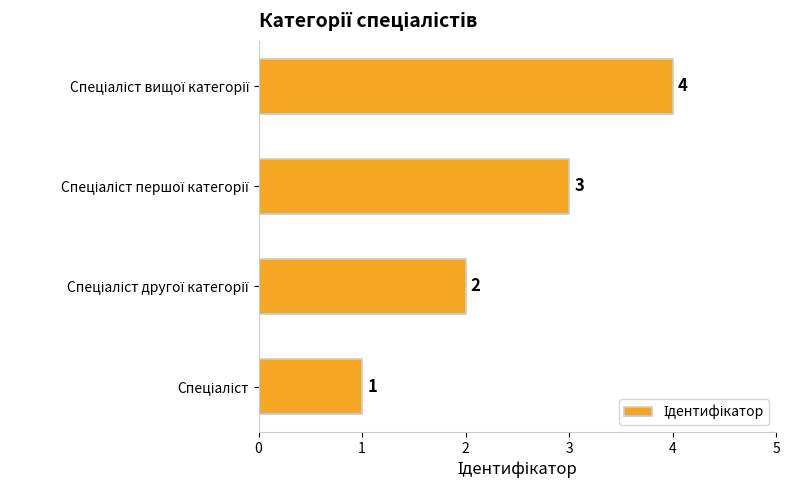

Does the chart contain stacked bars?

No